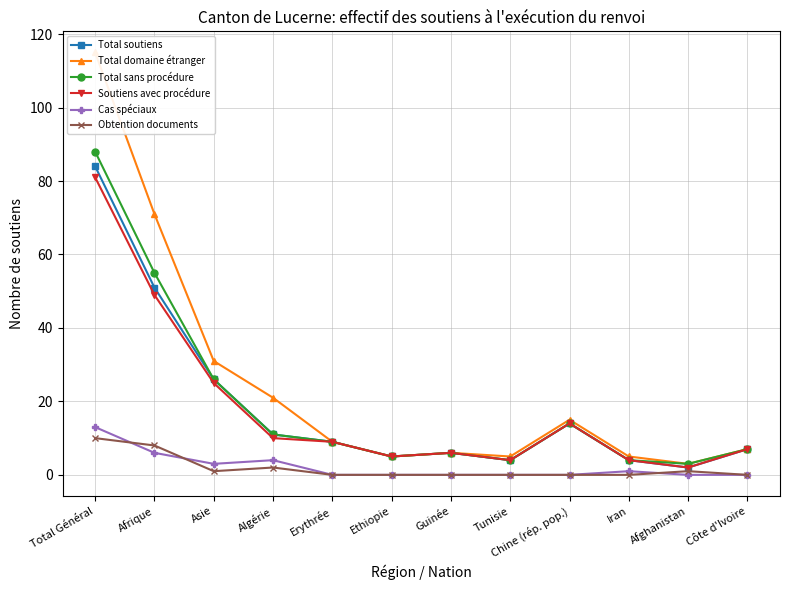

List the series in order of their peak value, lowest first.

Obtention documents, Cas spéciaux, Soutiens avec procédure, Total soutiens, Total sans procédure, Total domaine étranger